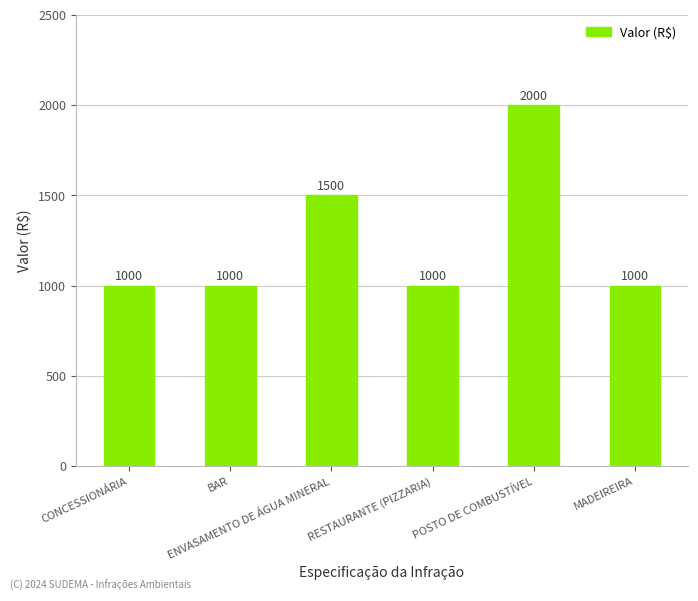

Which category has the highest value across all series?

POSTO DE COMBUSTÍVEL